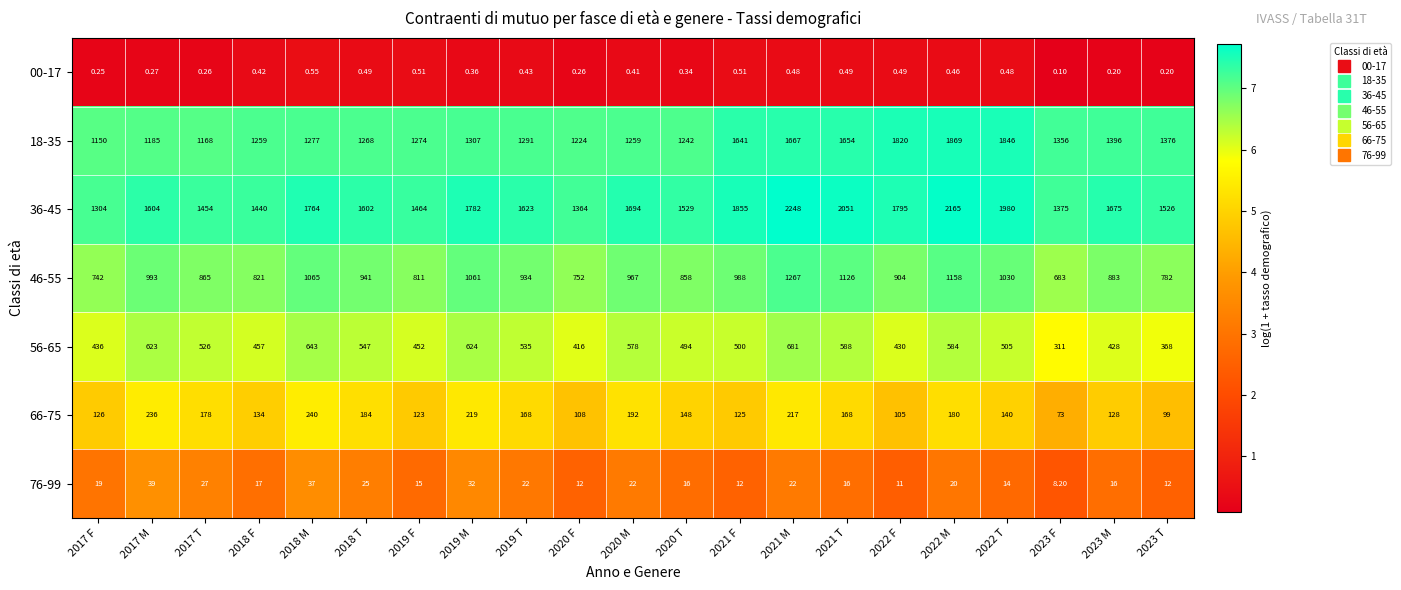

Rank the series by their maximum value, from lowest to highest.

00-17, 76-99, 66-75, 56-65, 46-55, 18-35, 36-45